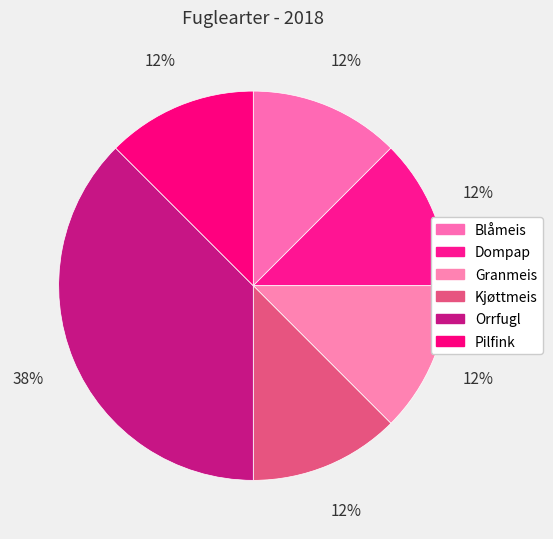

To the nearest percent, what percentage of the pie is Pilfink?

12%